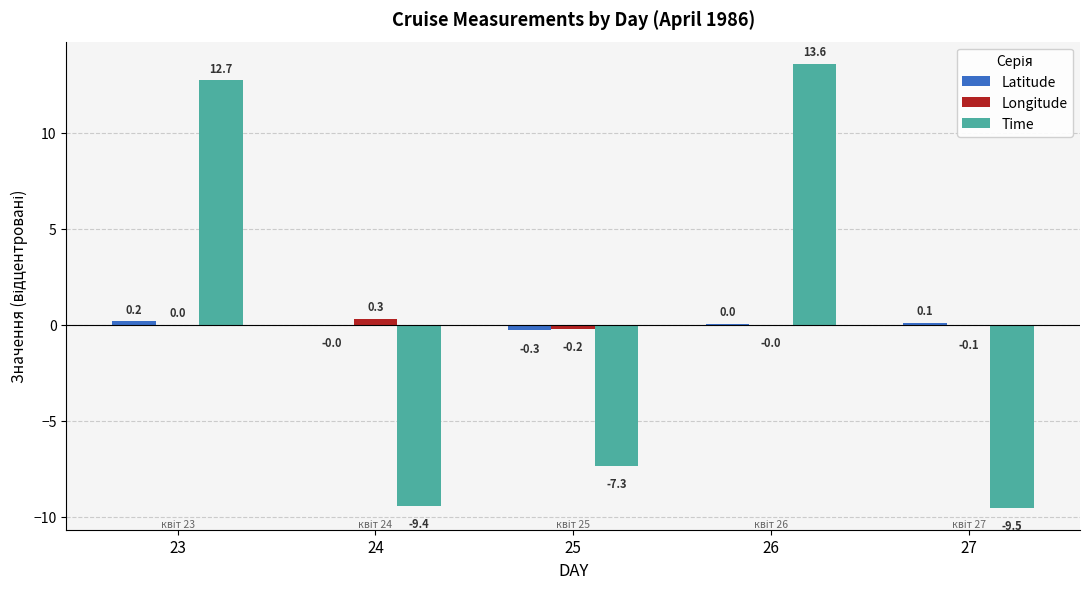

What is the difference between the Latitude values at 25 and 24?

0.3